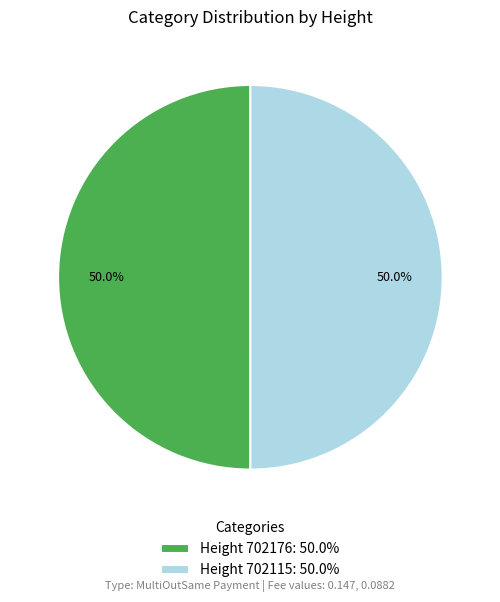

How many slices are in this pie chart?

2